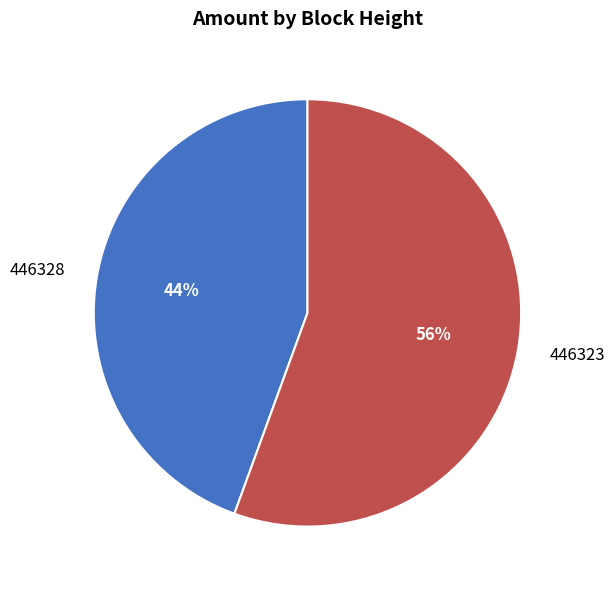

Rank the categories by value from highest to lowest.

446323, 446328